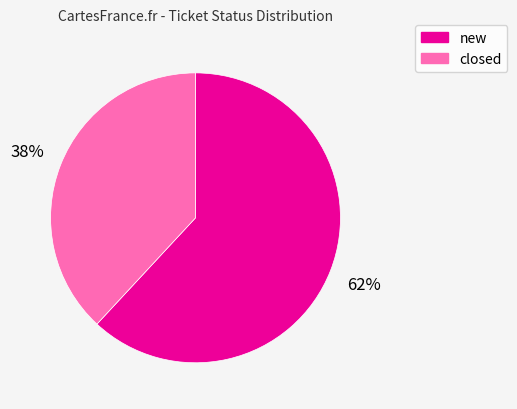

What is the majority slice?

new